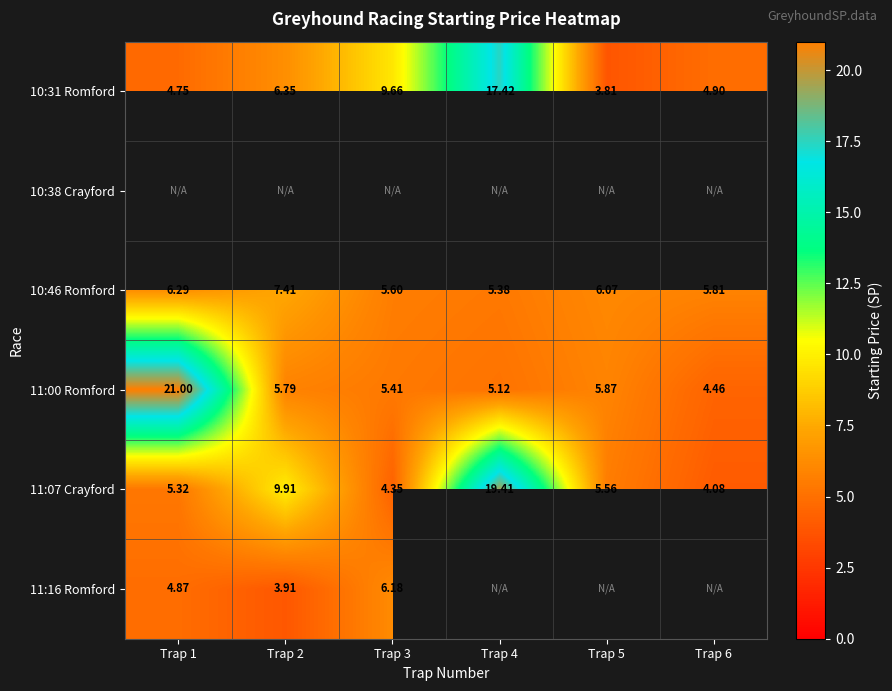

Where does the 10:31 Romford series first go above 6?

Trap 2